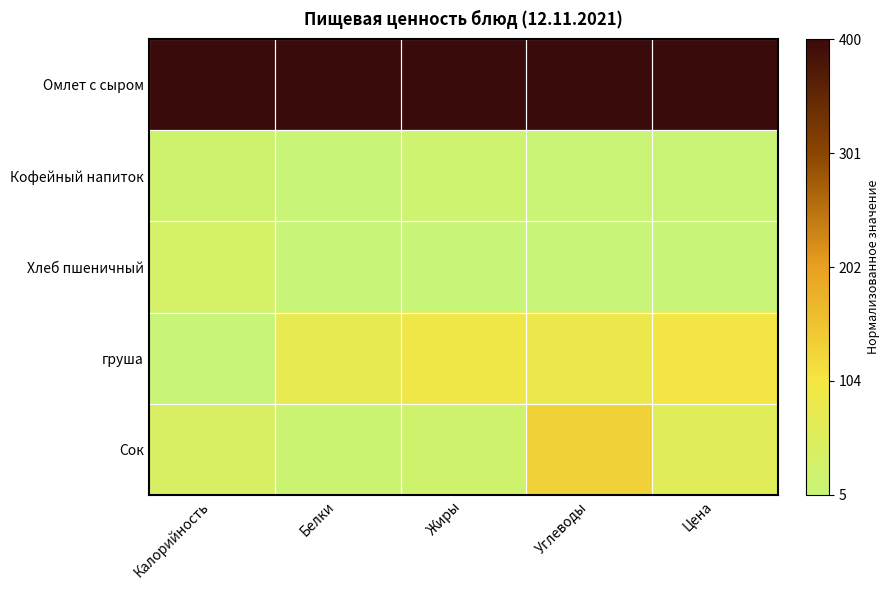

At how many categories does at least one series exceed 0?

5